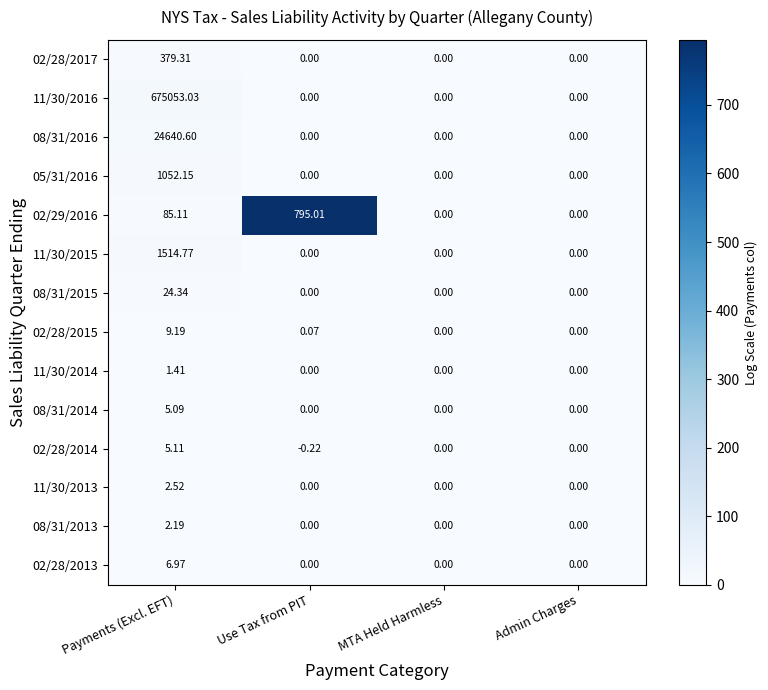

At which category is the sum across all series the highest?

Payments (Excl. EFT)